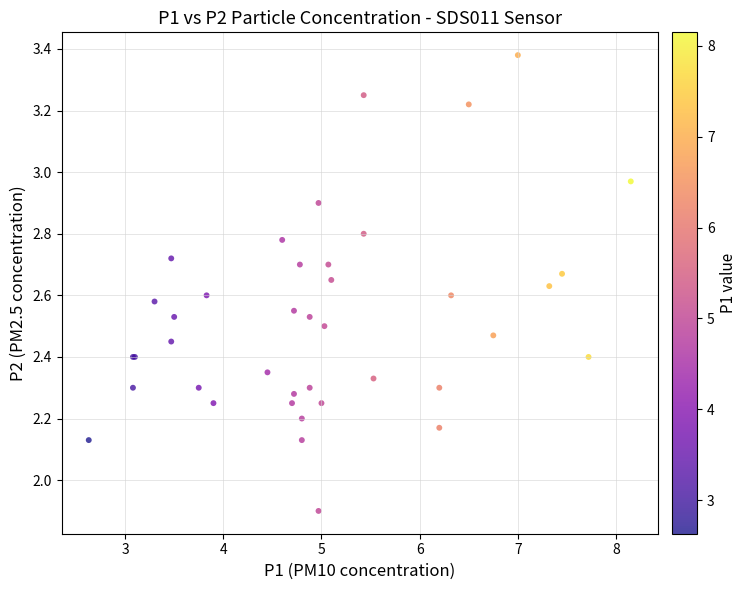

What Y value in the scatter plot is closest to 2?

1.9